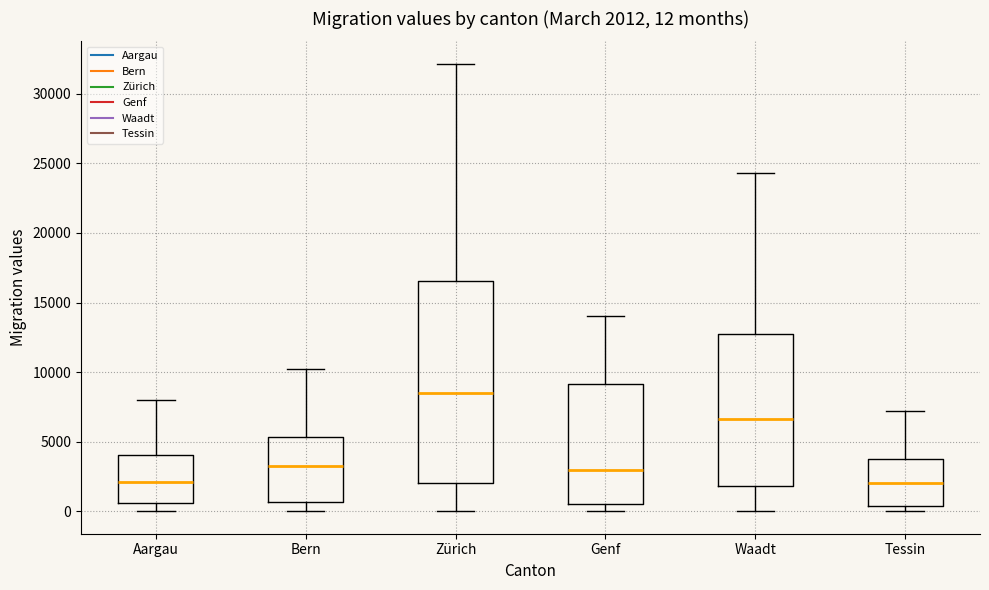

Comparing the boxes themselves (not the whiskers), which one is the tallest?

Zürich